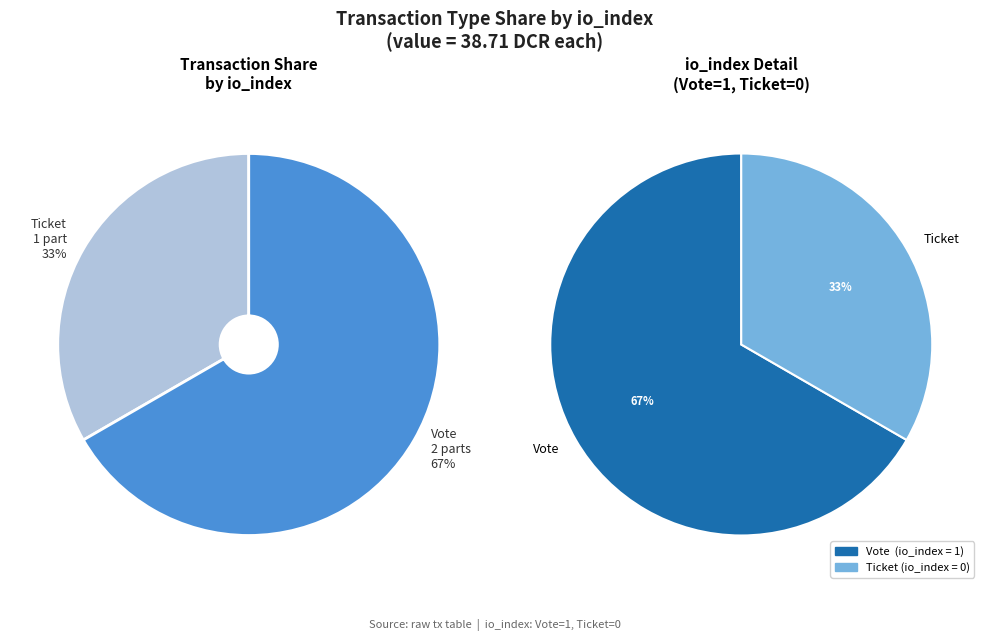

What is the largest slice in the pie chart?

Vote (io_index=1)